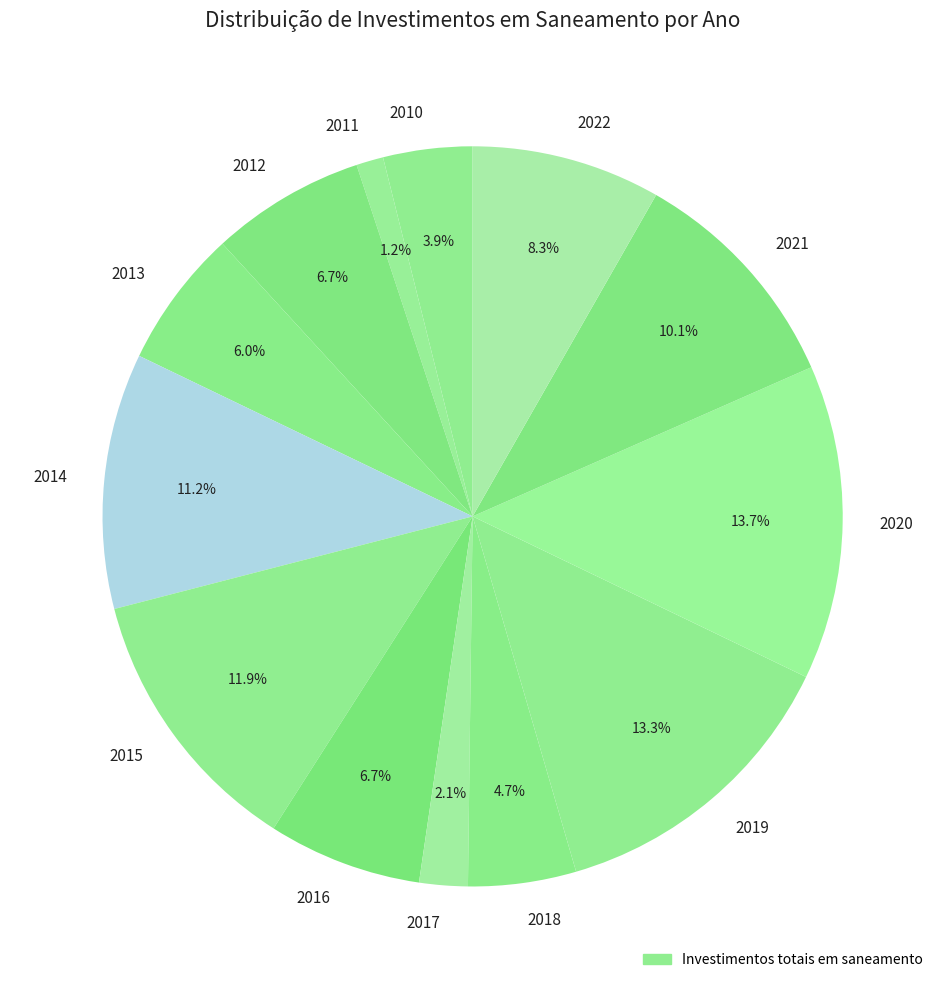

Combined, what portion of the pie is 2018 and 2011?

5.9%